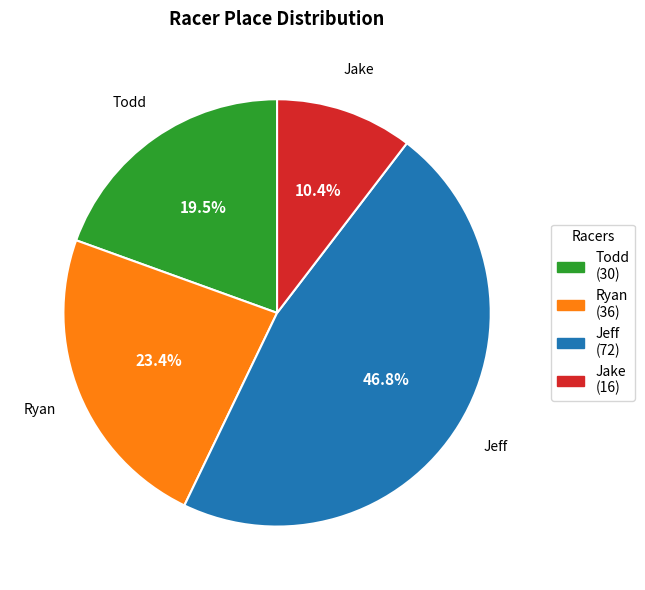

What percentage is the Ryan slice, to the nearest percent?

23%